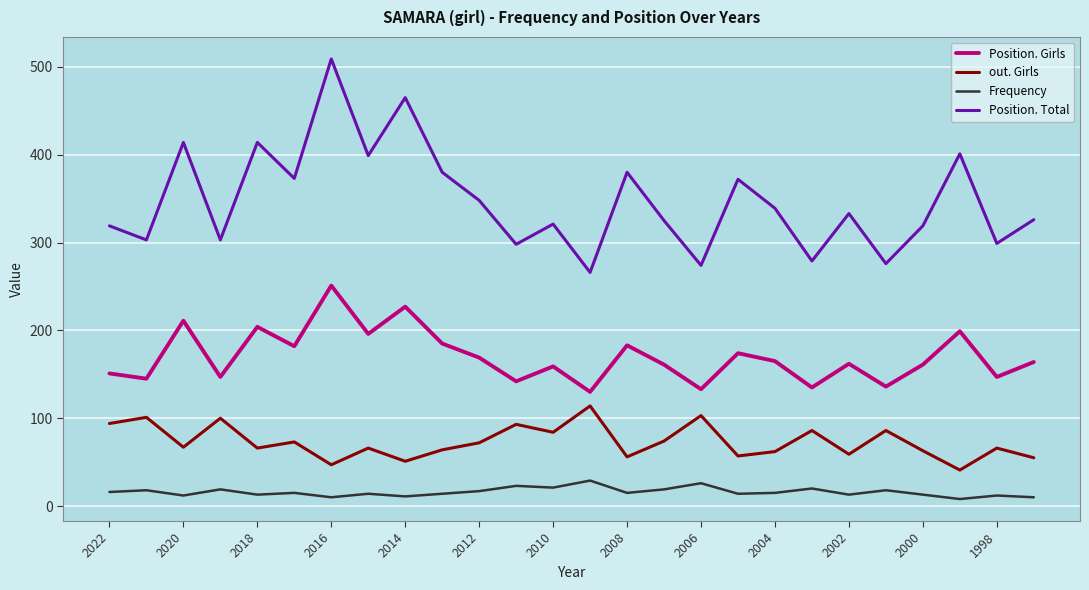

List the series in order of their peak value, highest first.

Position. Total, Position. Girls, out. Girls, Frequency